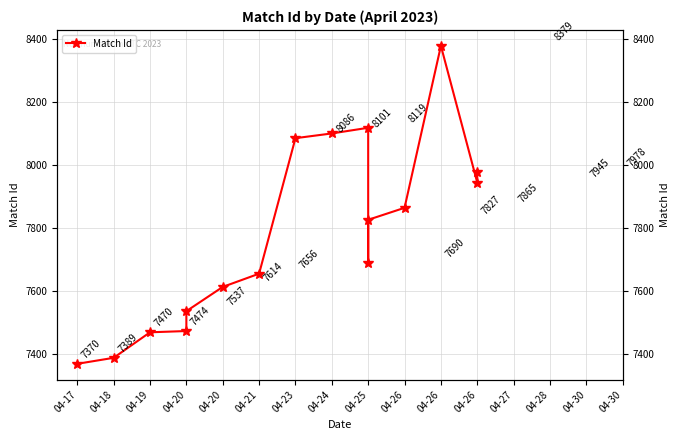

How many points are lower than both their immediate neighbors (excluding endpoints)?

2